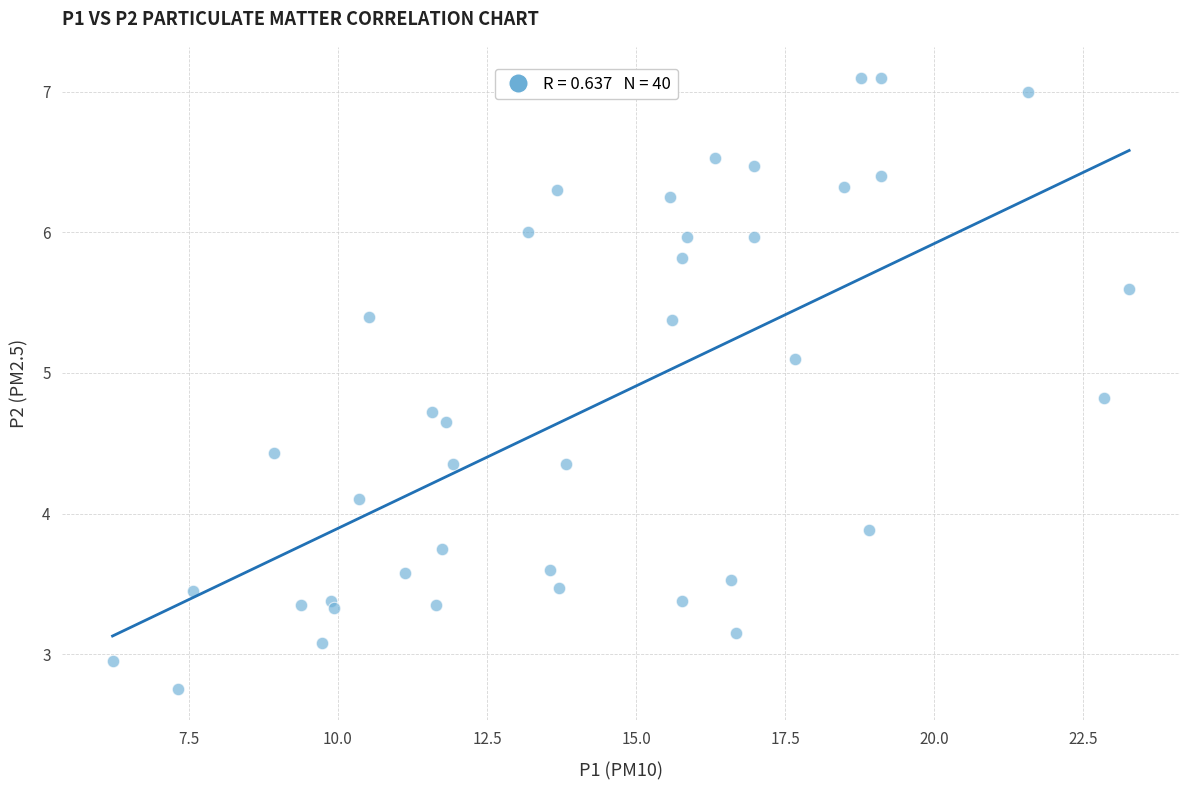

How many data points are displayed?

40